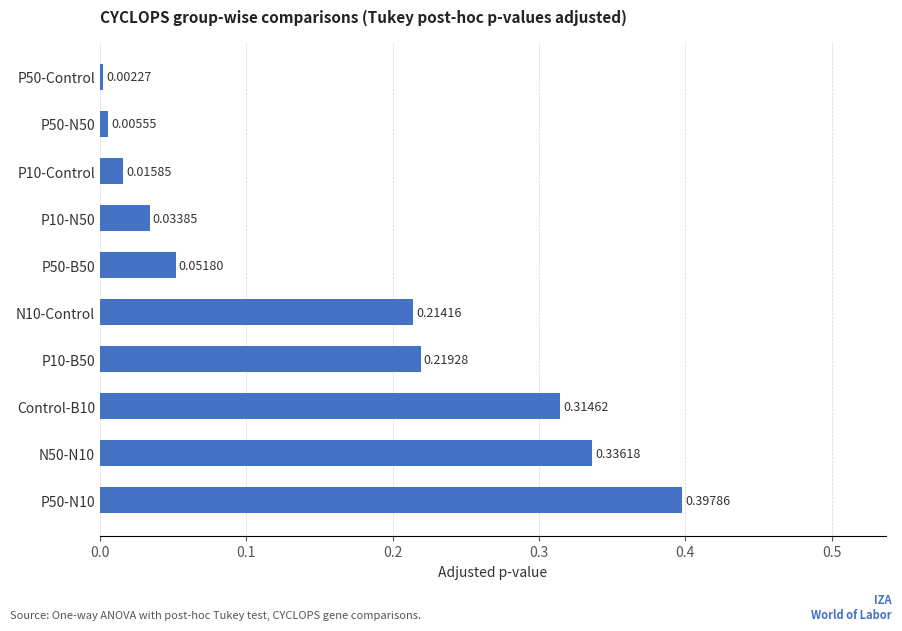

What is the sum of all values?

1.6